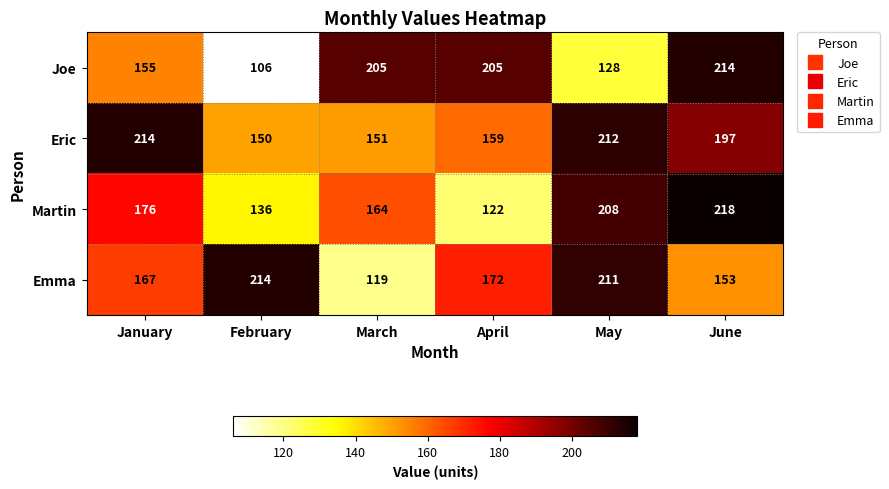

At which label is Joe closest to 160?

January